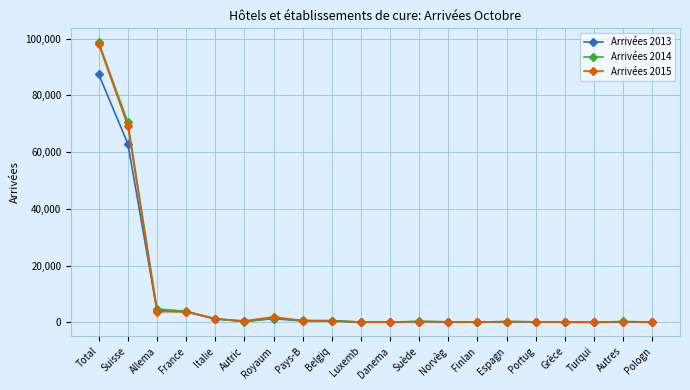

What is the total value across all series at Allema?

12533